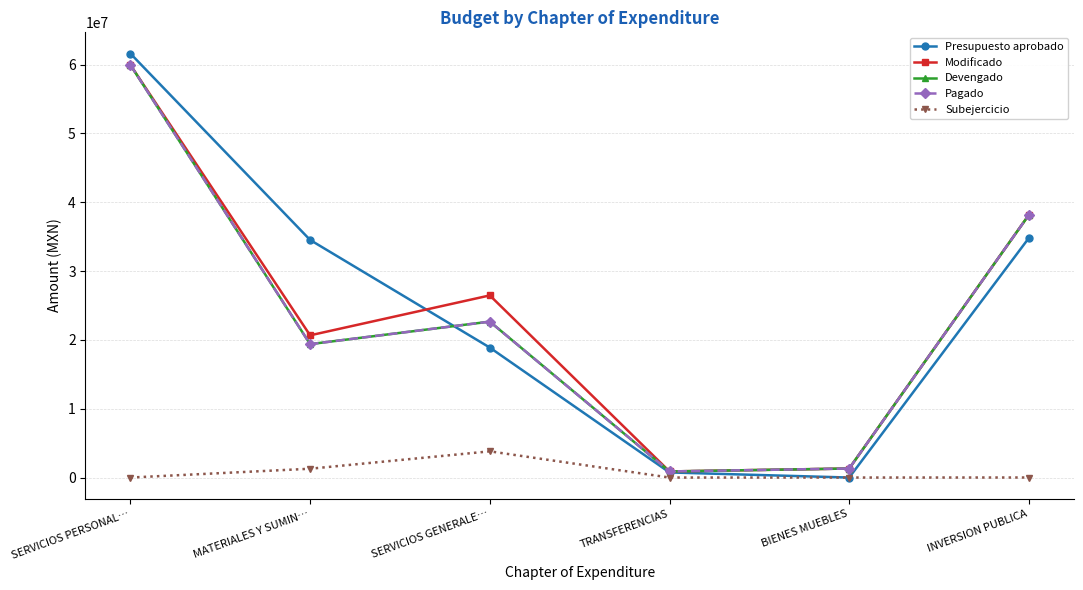

List the labels in order of Modificado value, largest first.

SERVICIOS PERSONAL…, INVERSION PUBLICA, SERVICIOS GENERALE…, MATERIALES Y SUMIN…, BIENES MUEBLES, TRANSFERENCIAS